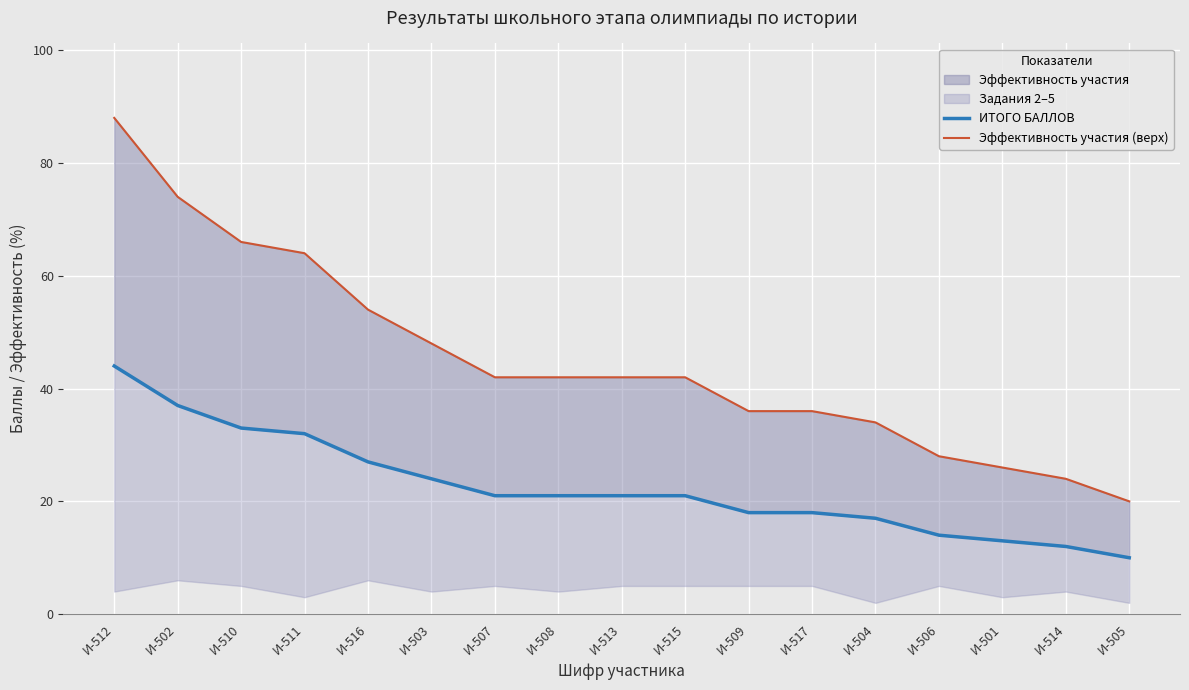

At which category is the sum across all series the highest?

И-512